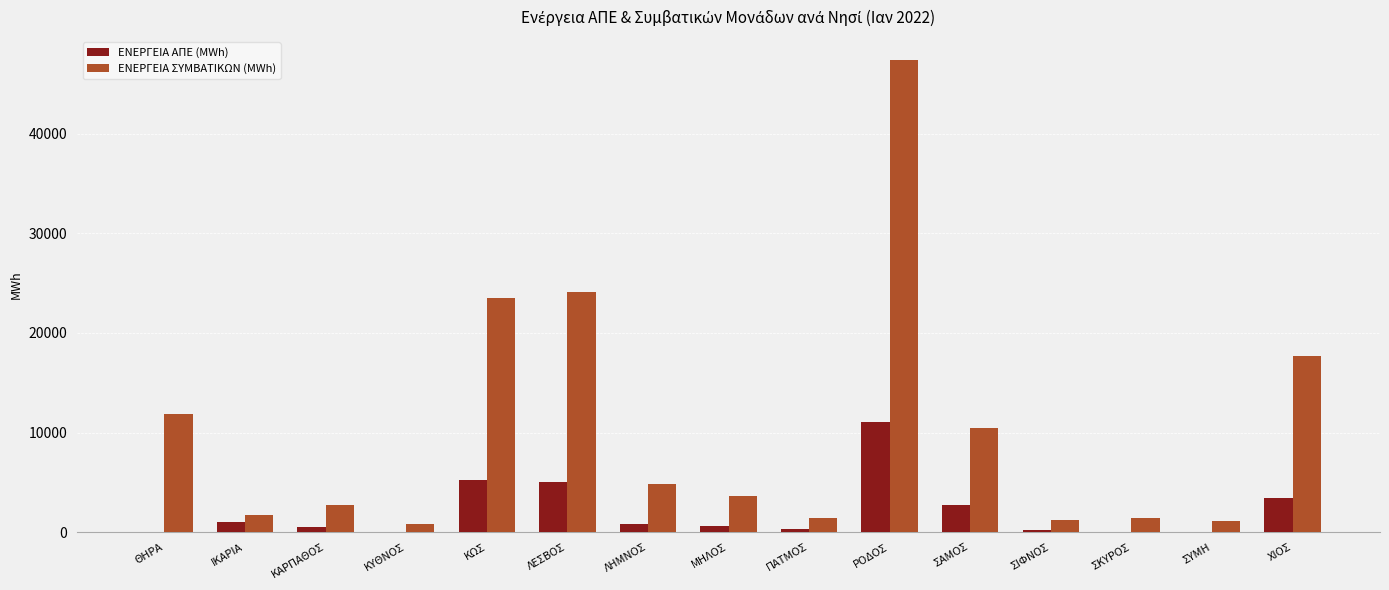

How many groups of bars are there?

15